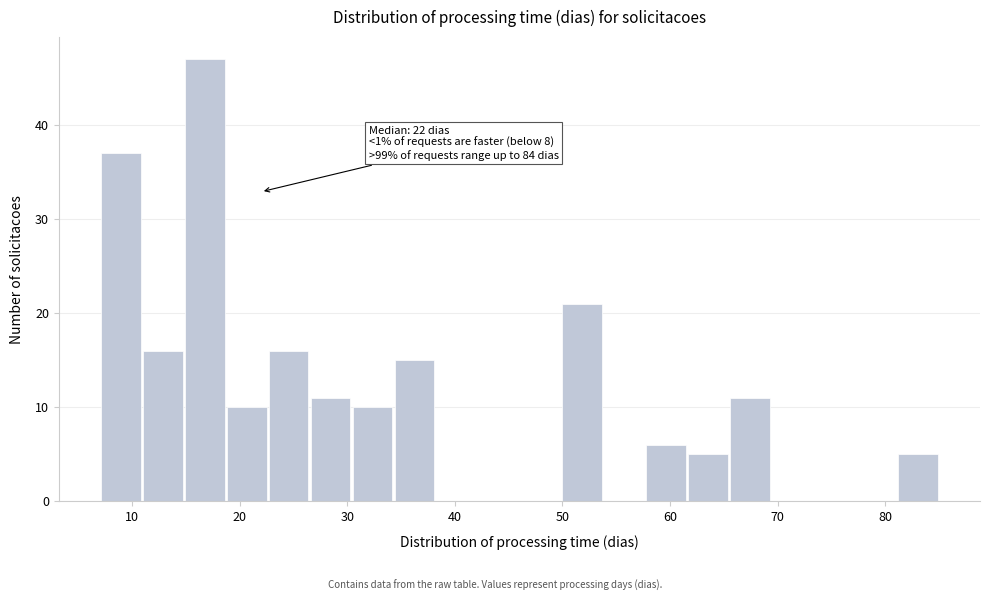

Read against the x-axis, roughly where is the centre of the tallest bar?

17